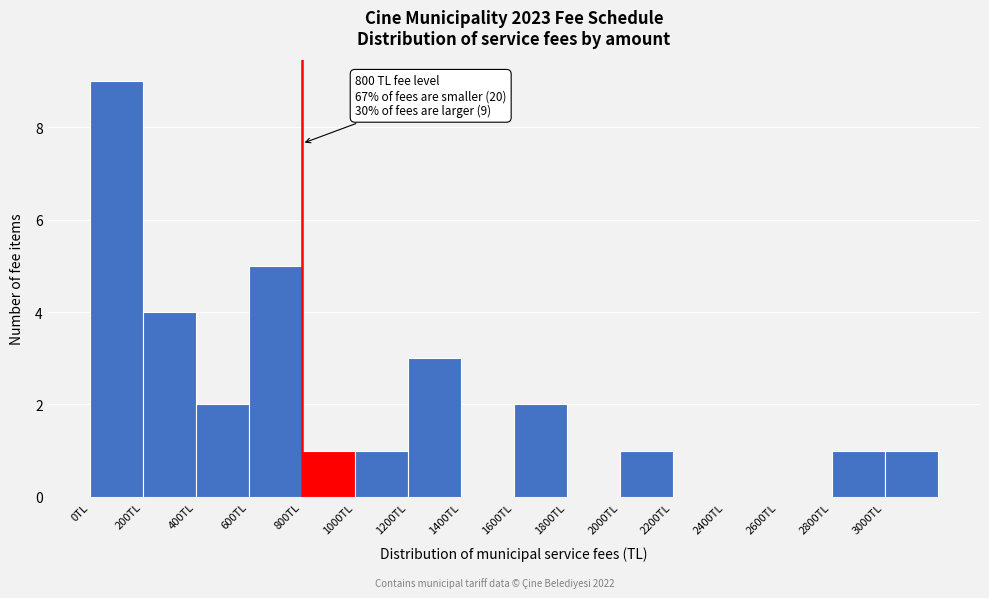

Over which range of the x-axis is the bar tallest?

0 to 200